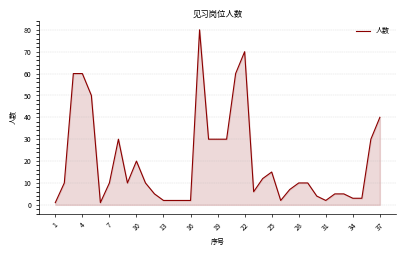

What is the greatest value displayed?

80